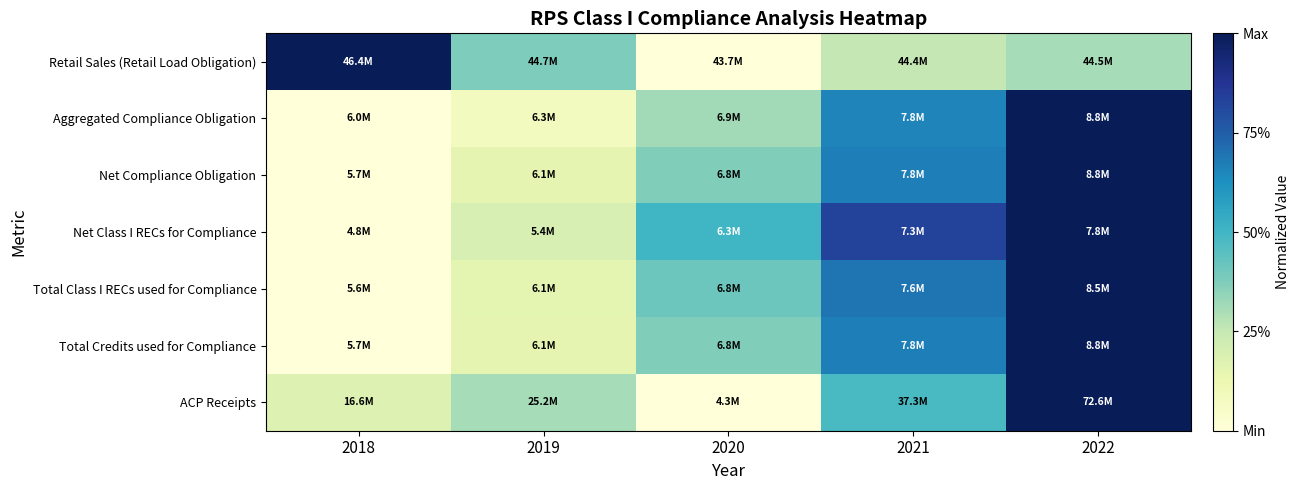

List the series in order of their peak value, highest first.

Retail Sales (Retail Load Obligation), Aggregated Compliance Obligation, Net Compliance Obligation, Net Class I RECs for Compliance, Total Class I RECs used for Compliance, Total Credits used for Compliance, ACP Receipts